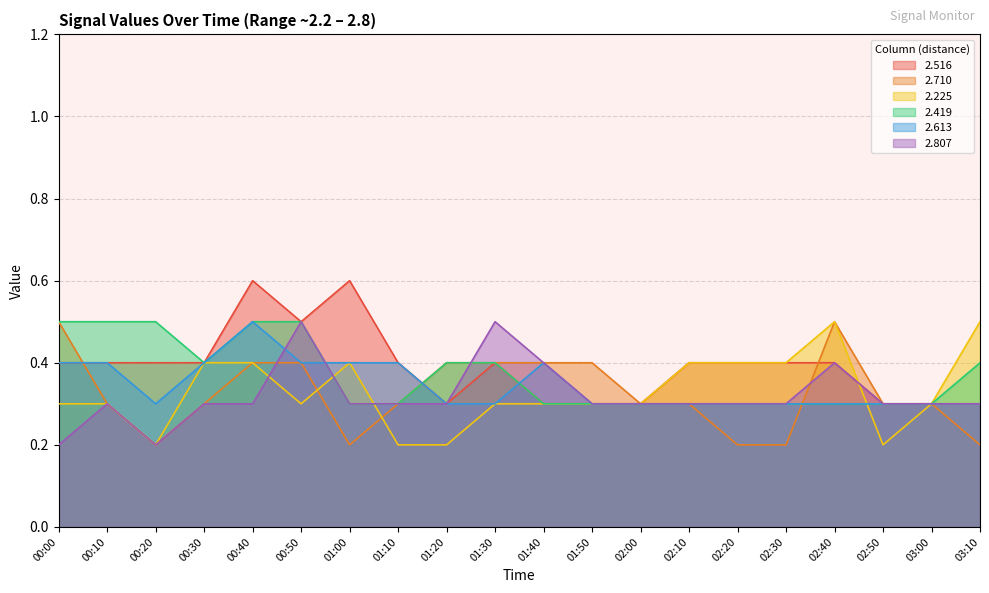

True or false: 2.225 and 2.710 cross at least once.

True